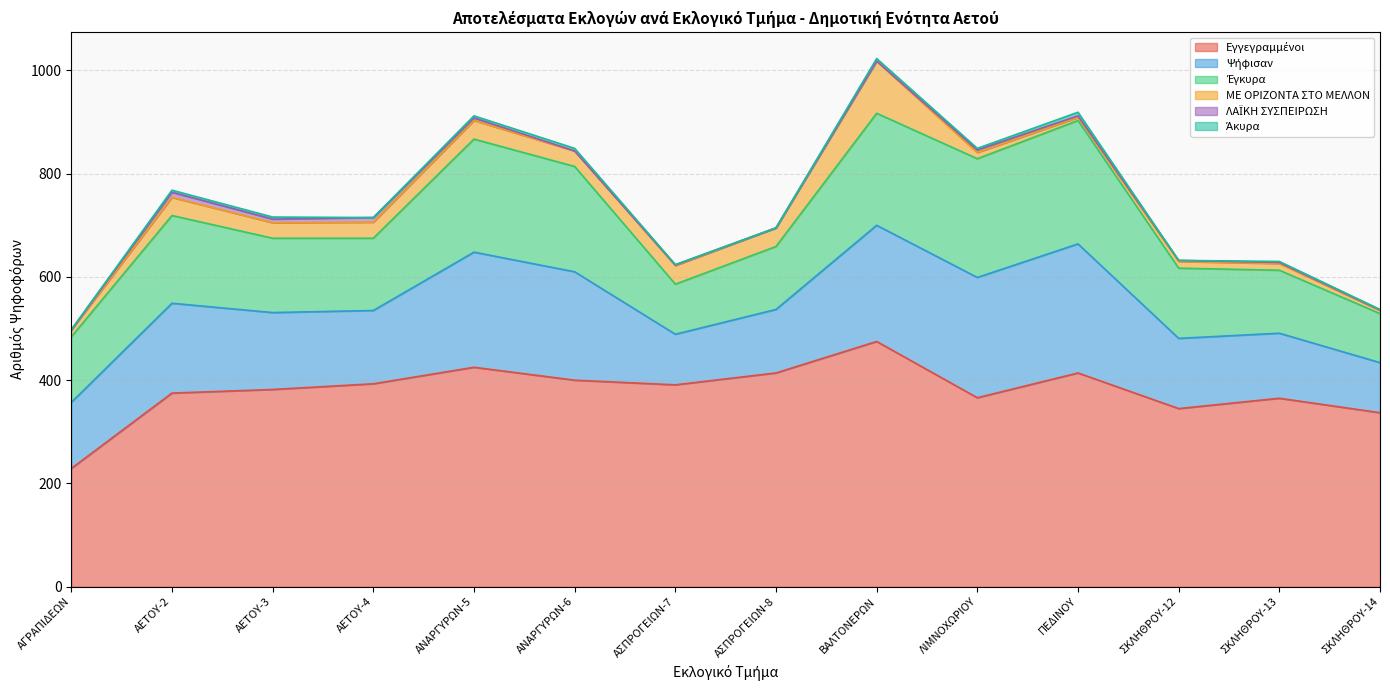

What is the difference between the maximum and second lowest values in the Εγγεγραμμένοι series?

138